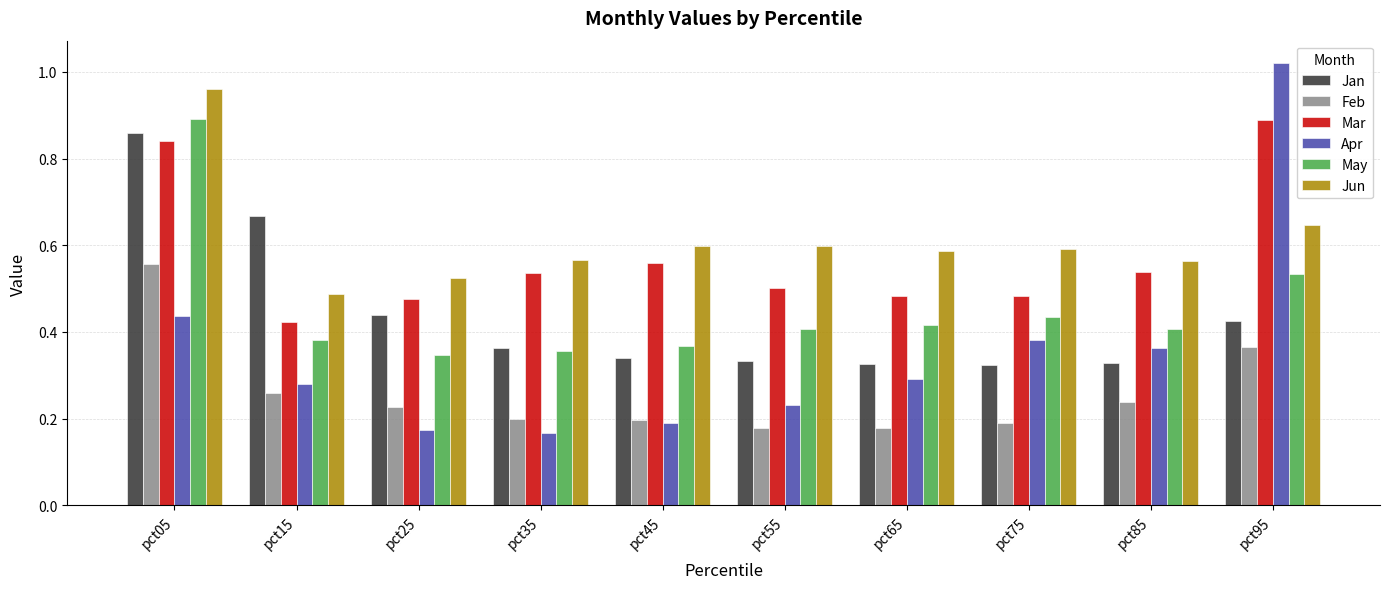

Which series has the largest total across all categories?

Jun